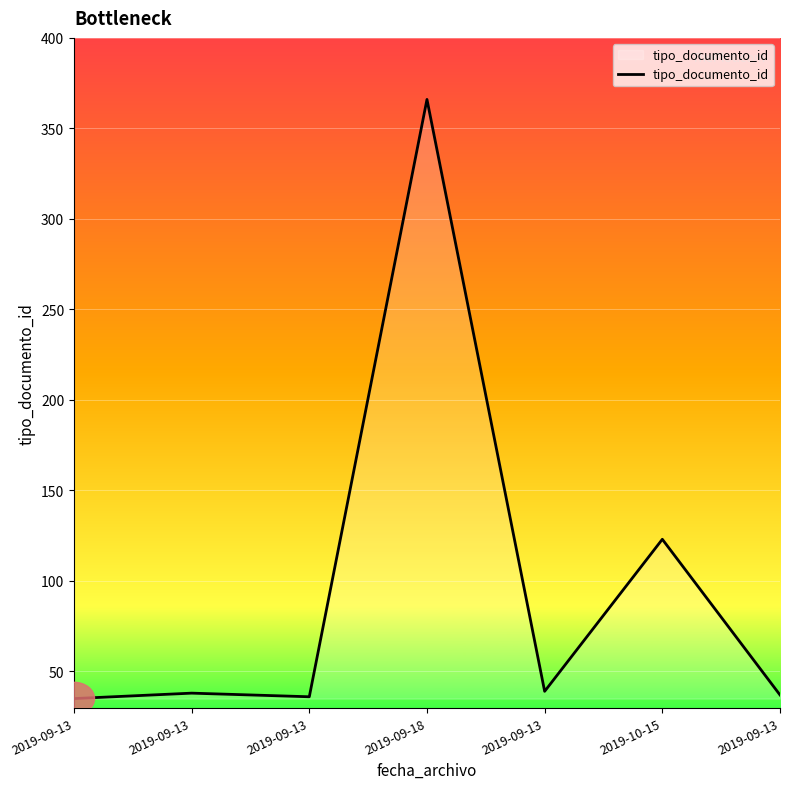

At which label does the data first exceed 38?

2019-09-18